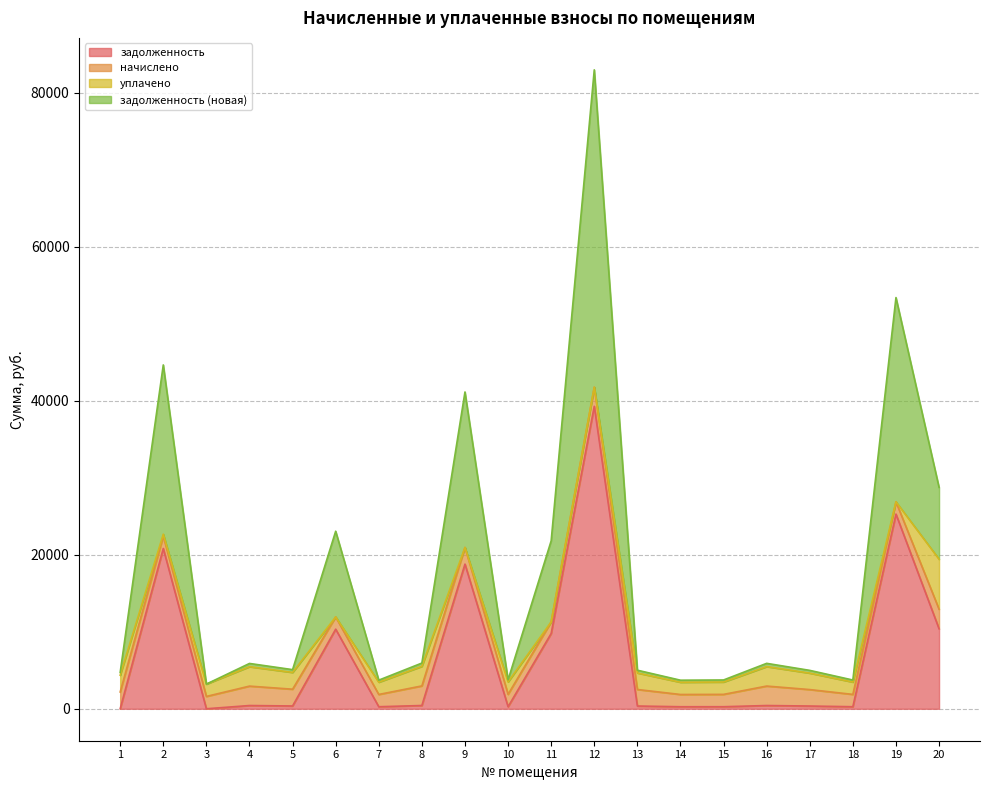

What is the total value across all series at 20?

28747.5